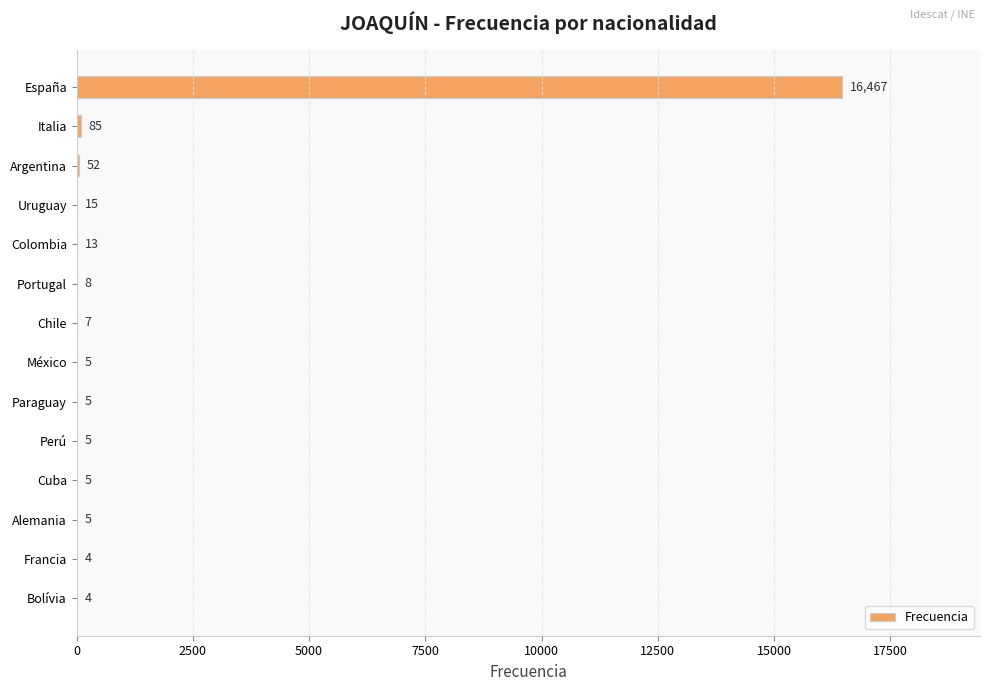

True or false: the data shows 85 at Italia.

True